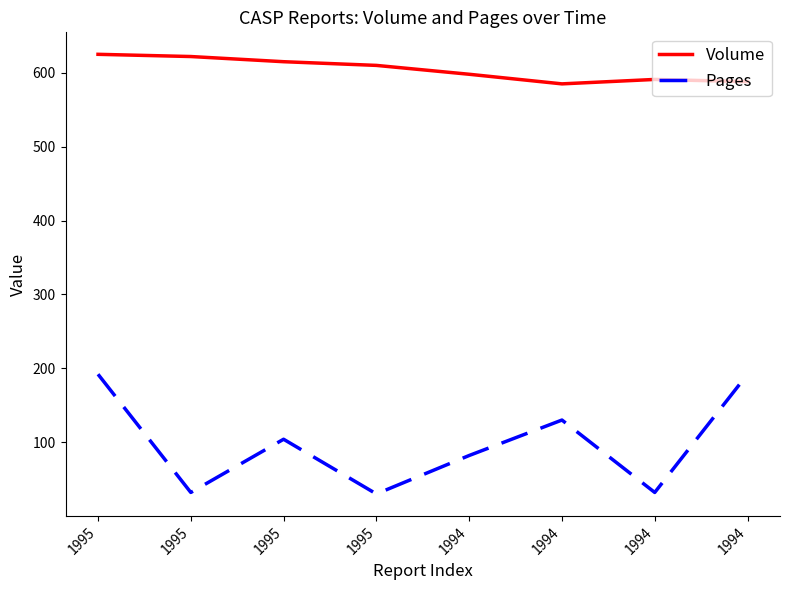

At which category is the sum across all series the highest?

1995